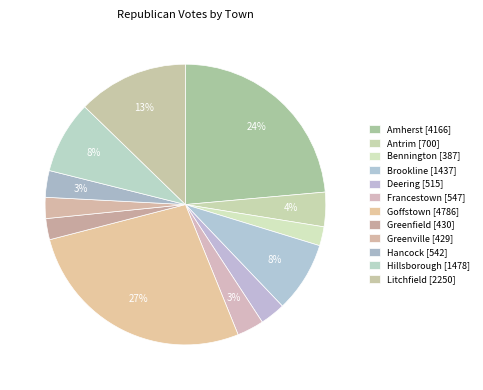

How many slices are in this pie chart?

12